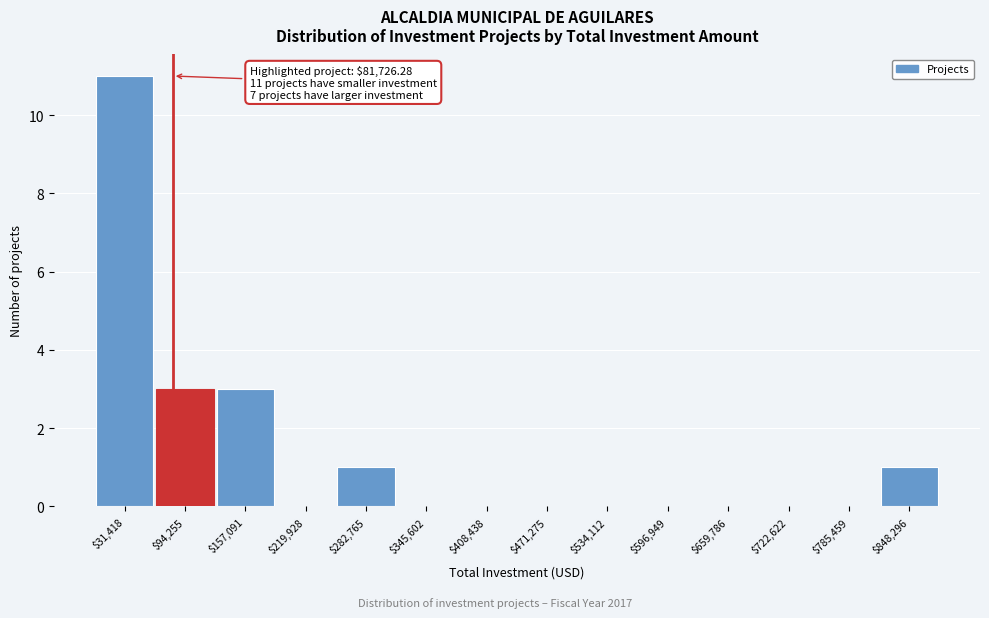

Over which range of the x-axis is the bar tallest?

0 to 60000